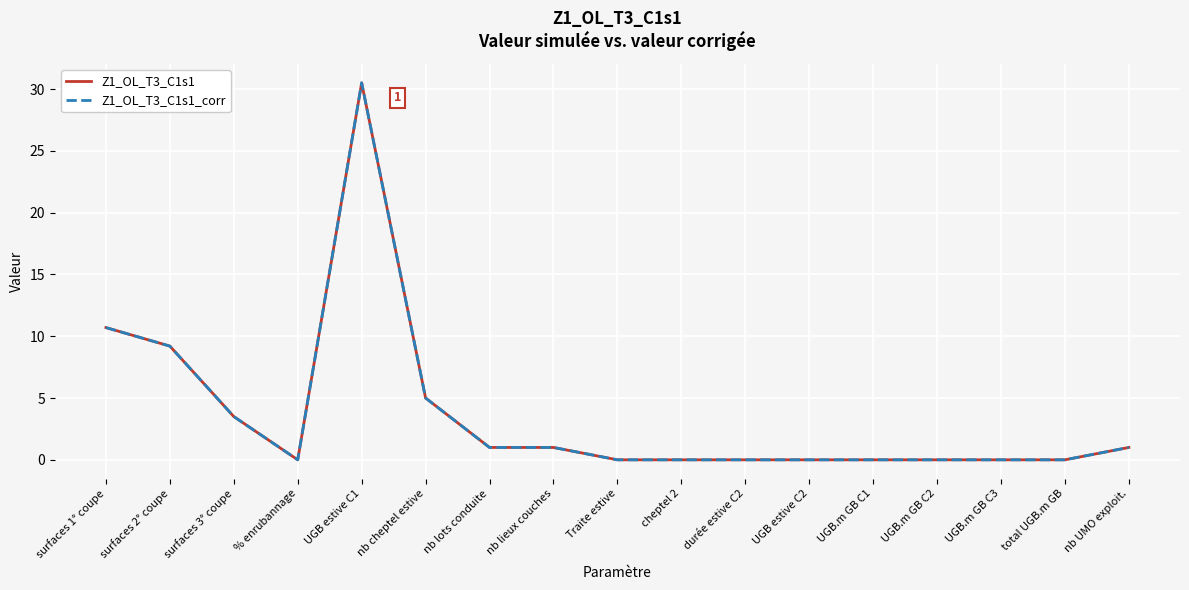

The Z1_OL_T3_C1s1 series shows 1.0 at nb UMO exploit.. True or false?

True